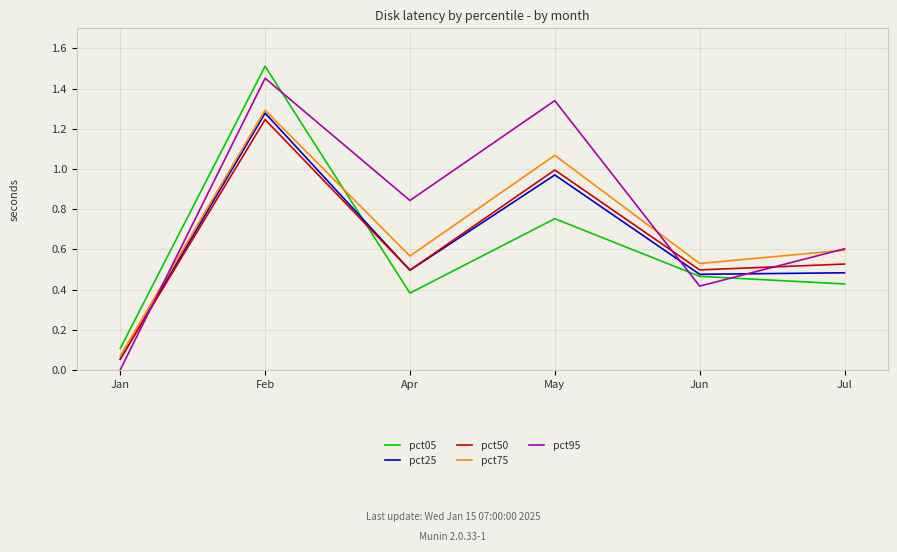

How many lines are shown in the chart?

5